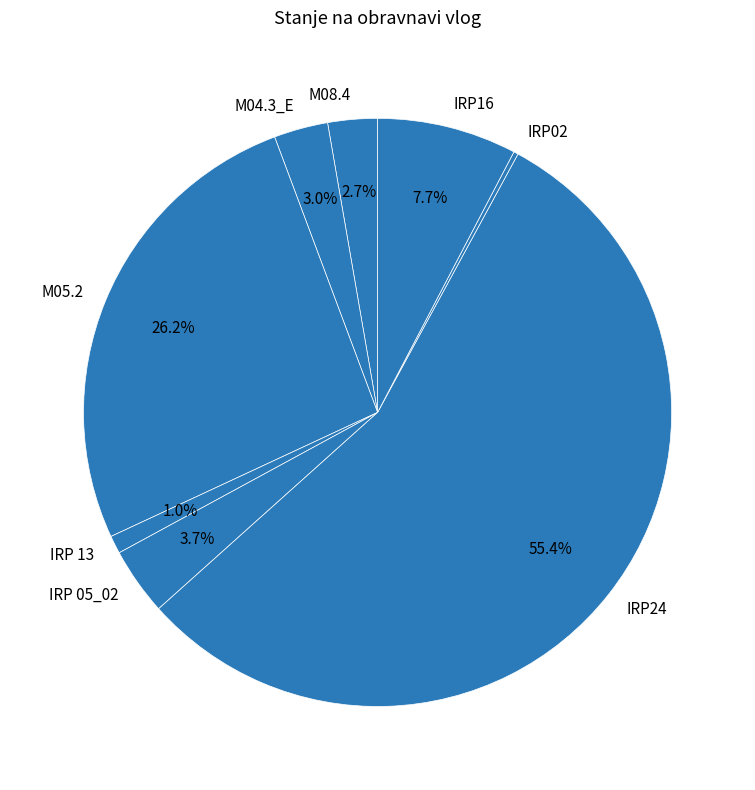

Does M05.2 represent more than half of the total?

No